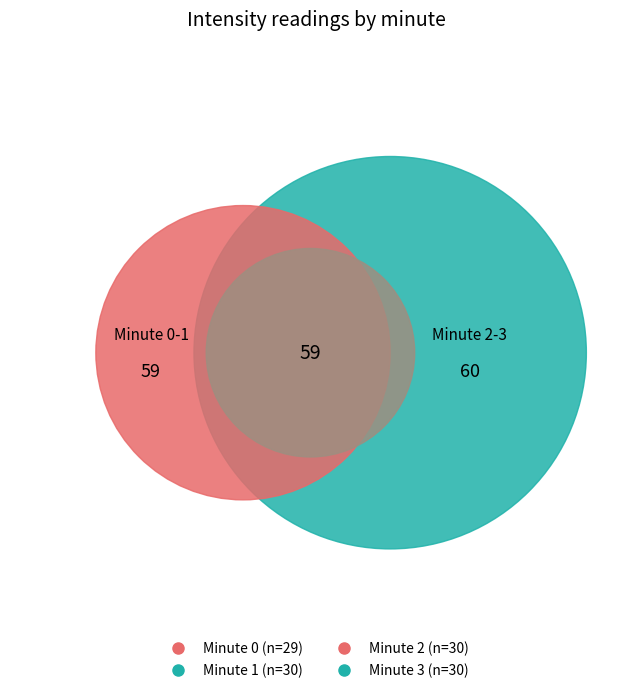

Rank the categories by value from lowest to highest.

0, 1, 2, 3